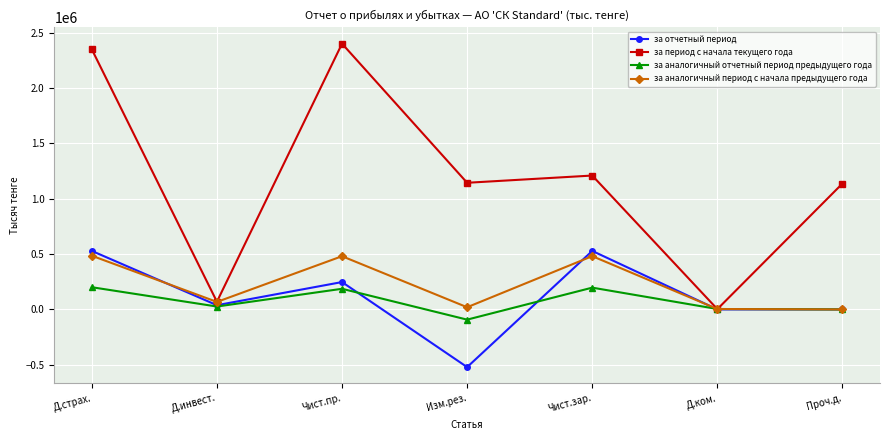

What is the difference between the highest and lowest values at Д.страх.?

2149603